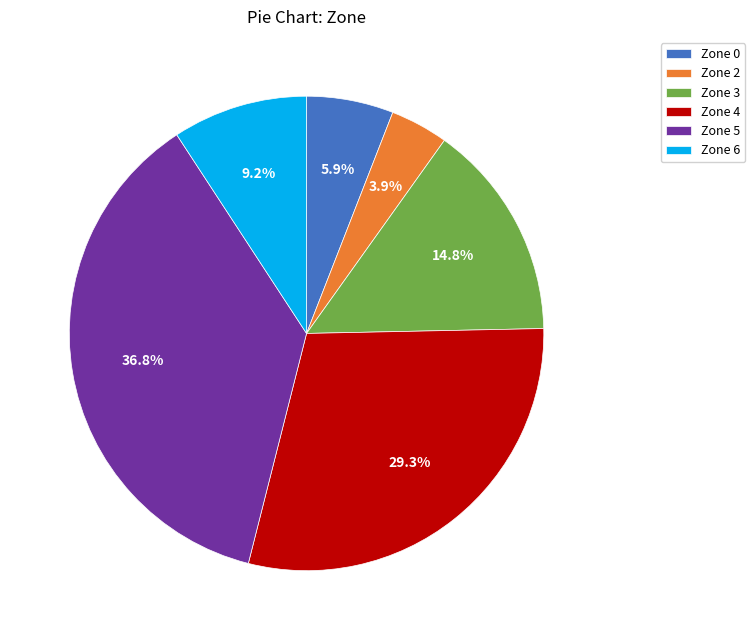

How many segments does this pie chart have?

6